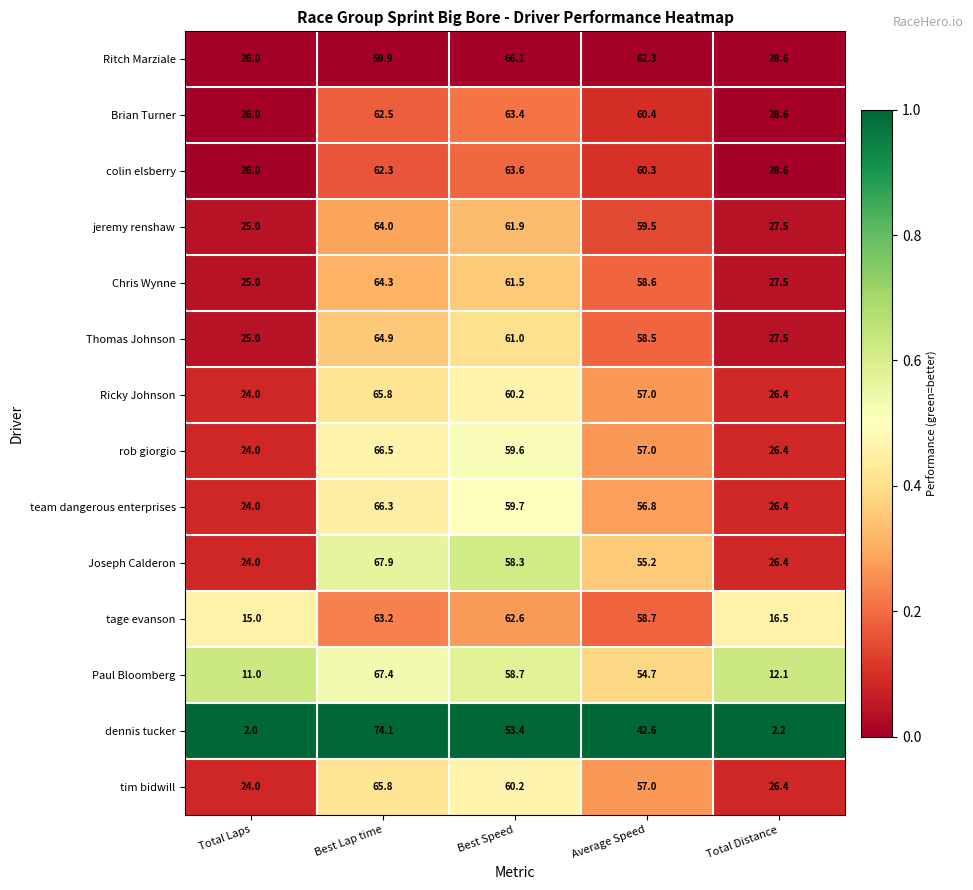

Is it true that jeremy renshaw equals 25.0 at Total Laps?

True